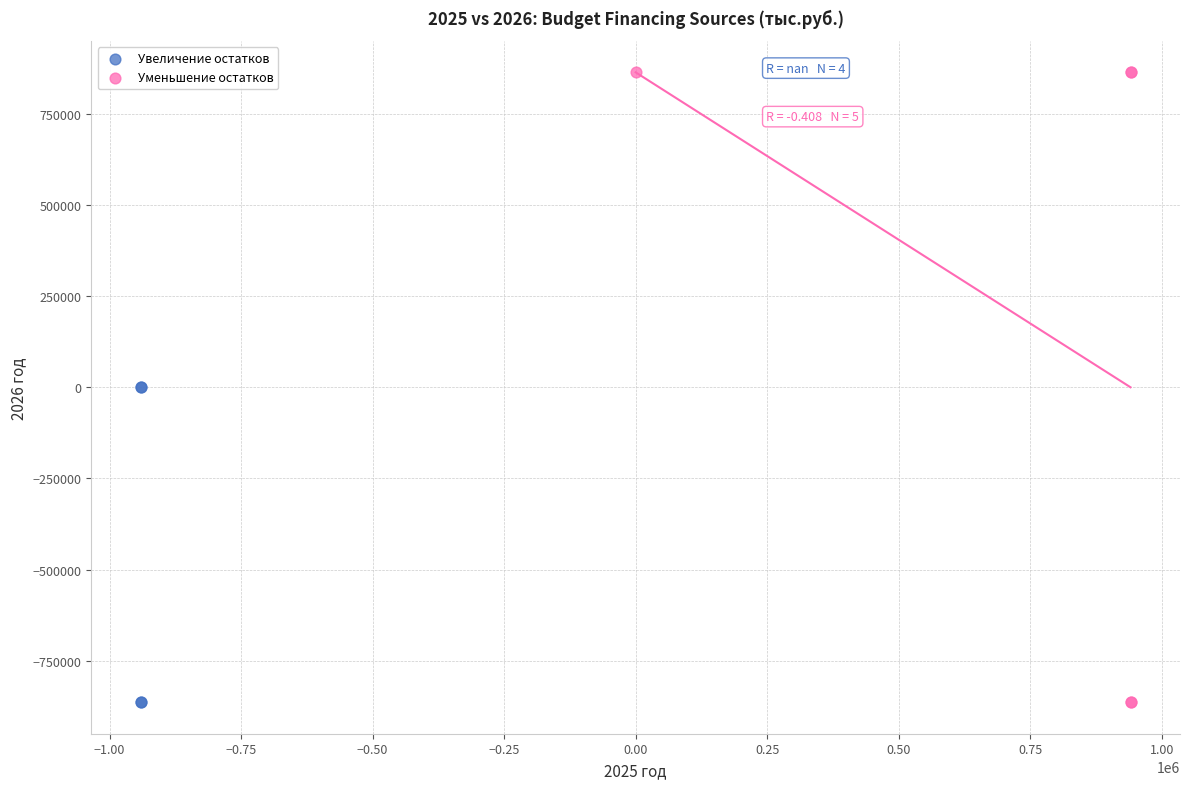

Which series contains the highest Y value?

Уменьшение остатков